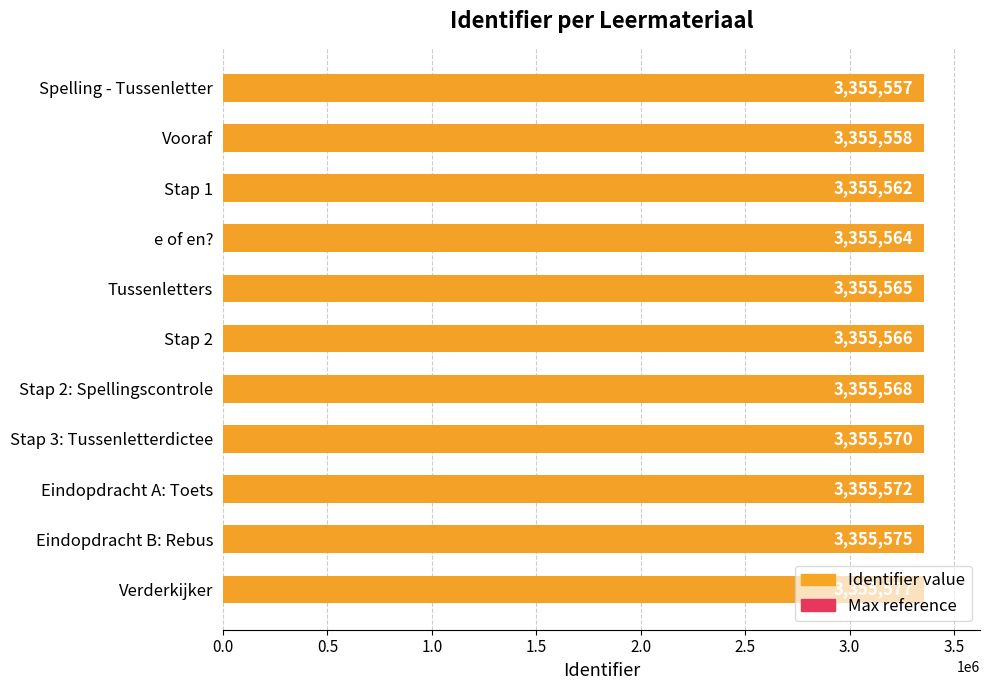

How many groups of bars are there?

11